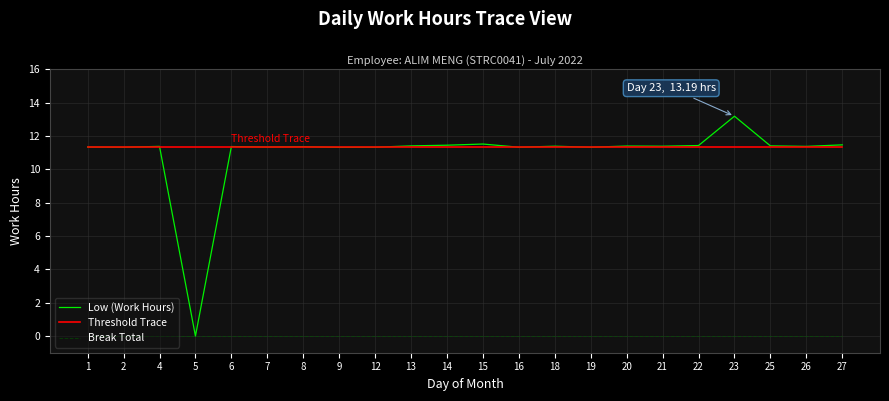

True or false: Break Total and Threshold Trace cross at least once.

False